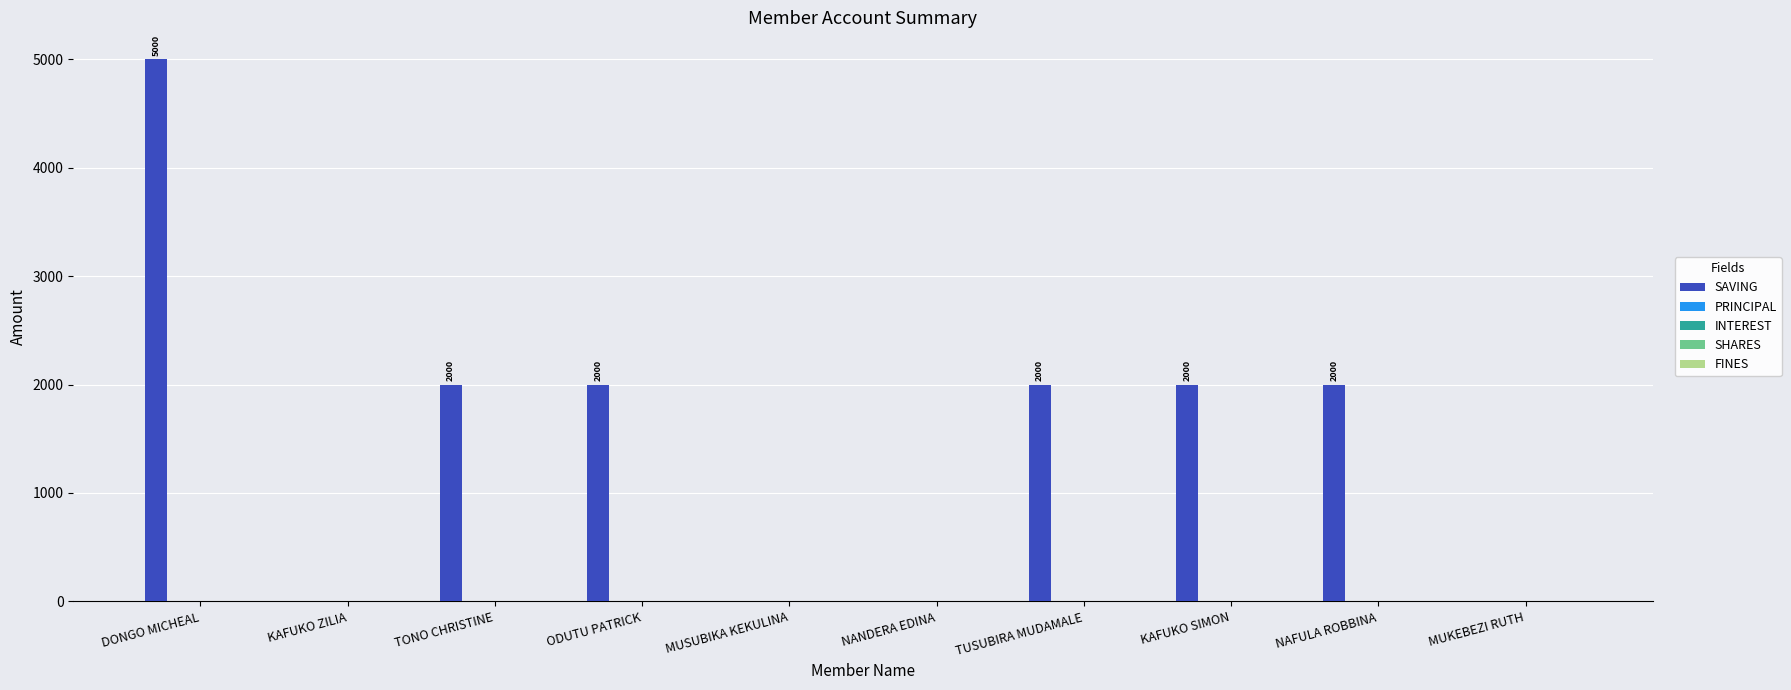

What is the maximum value shown in the chart?

5000